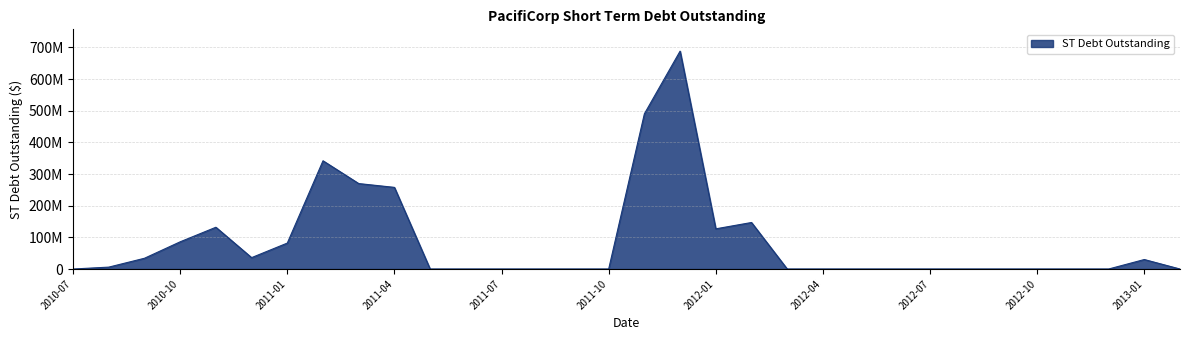

Is this an area chart (filled region under the line)?

Yes